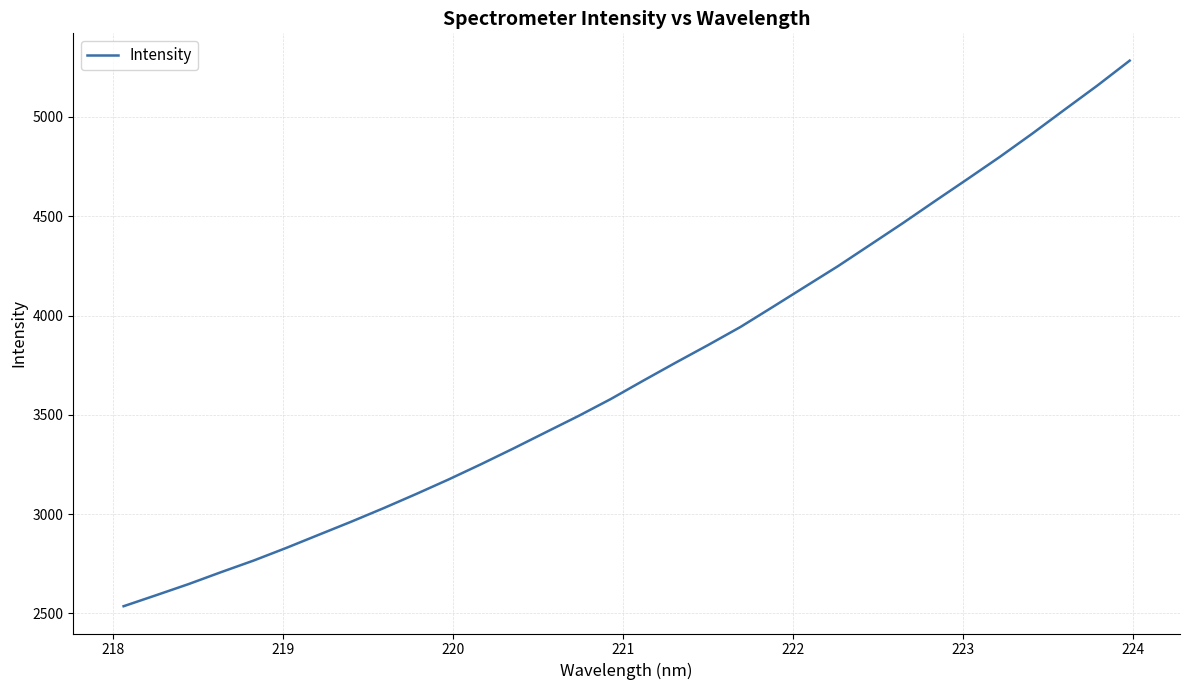

What is the minimum value shown in the chart?

2536.4